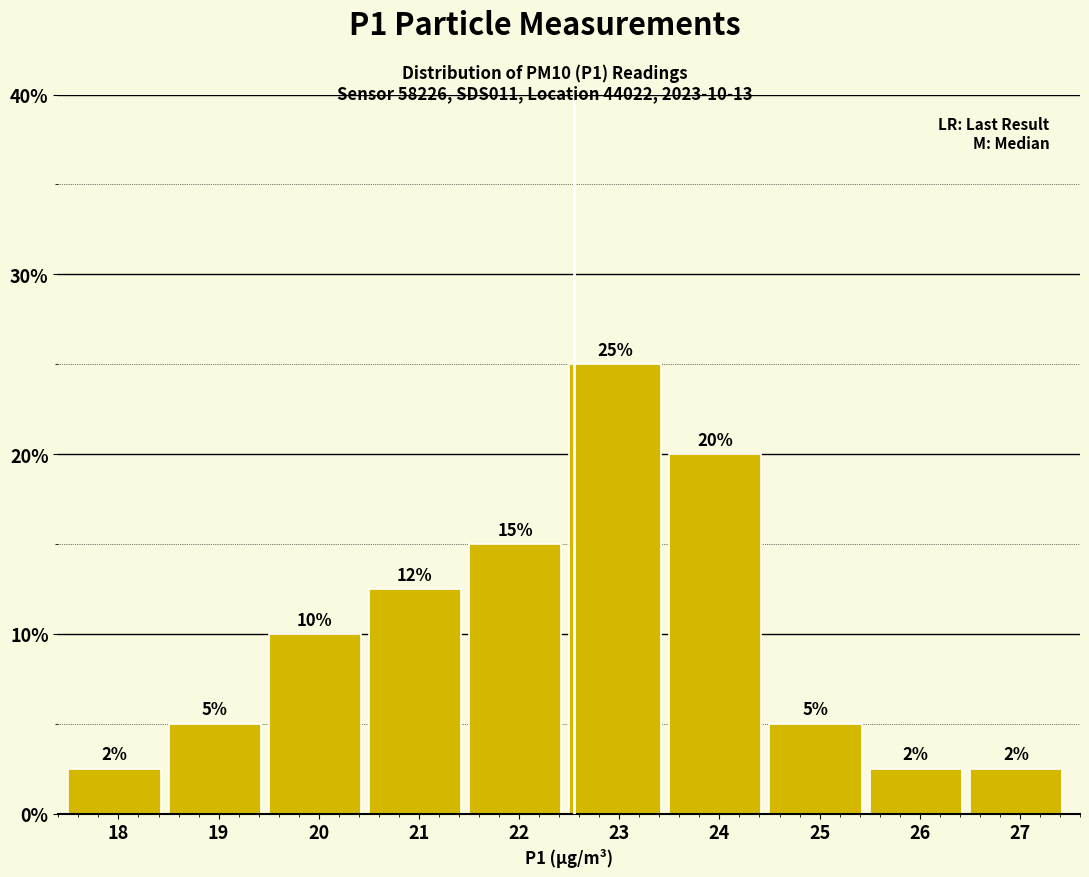

What is the value of the 4th bar from the left?

12.5